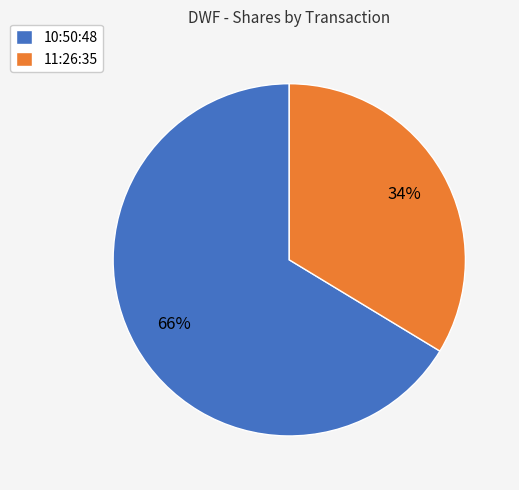

To the nearest percent, what portion does 11:26:35 represent?

34%